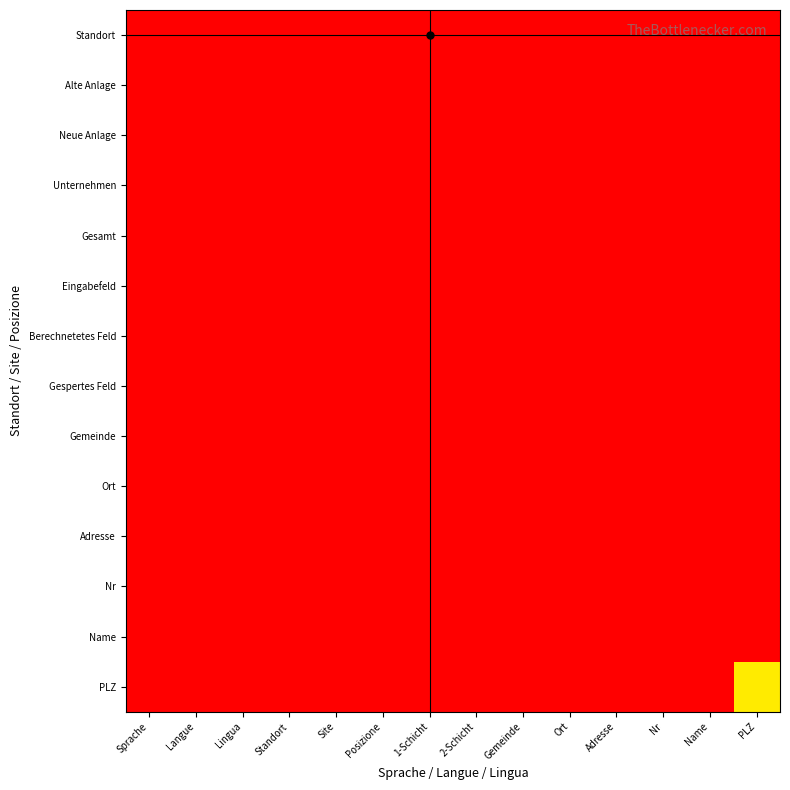

Which has a higher value, 1-Schicht or Name?

1-Schicht